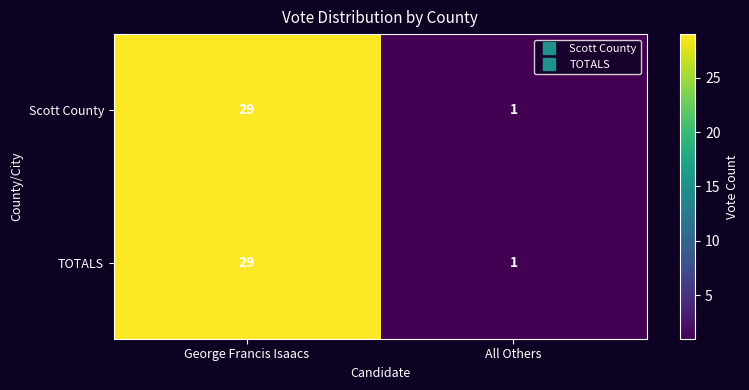

The Scott County series shows 40 at George Francis Isaacs. True or false?

False